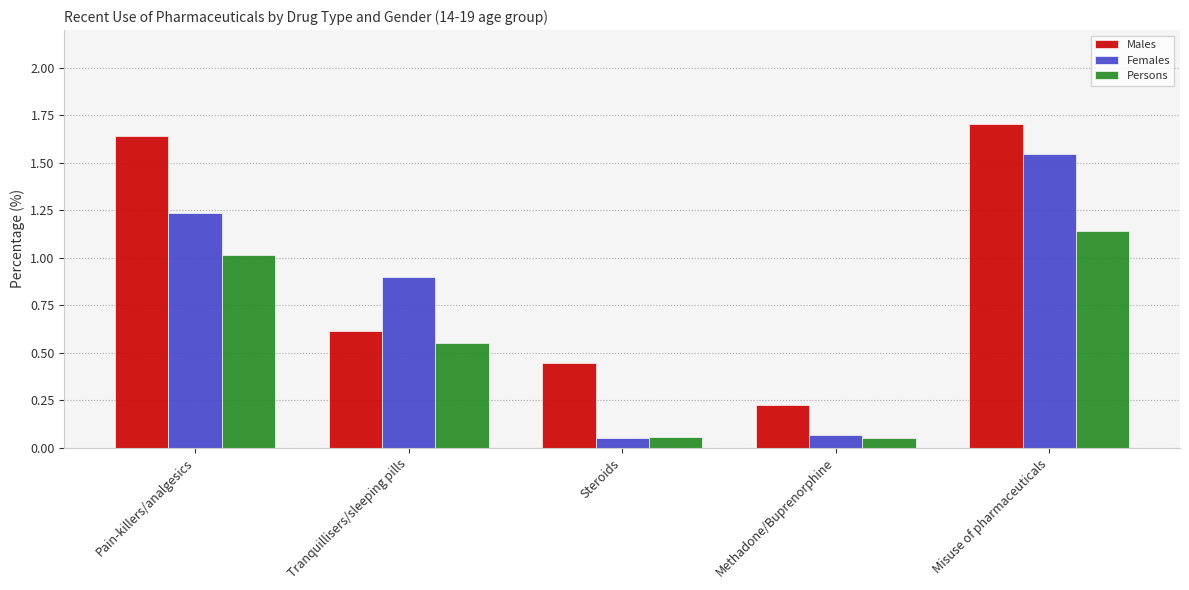

Rank the series by their maximum value, from highest to lowest.

Males, Females, Persons